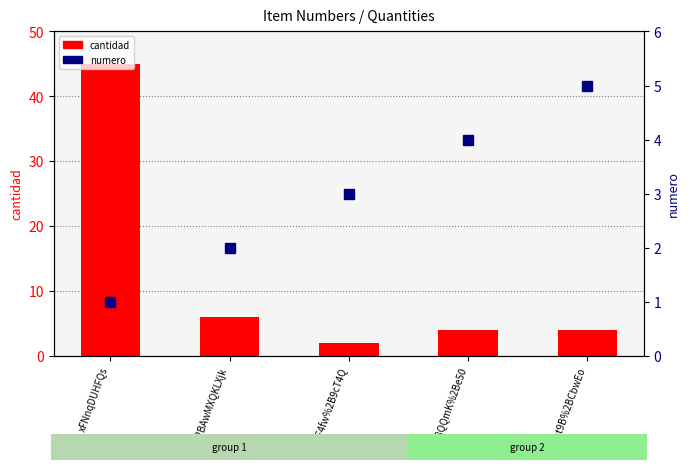

Rank the series by their maximum value, from highest to lowest.

cantidad, numero